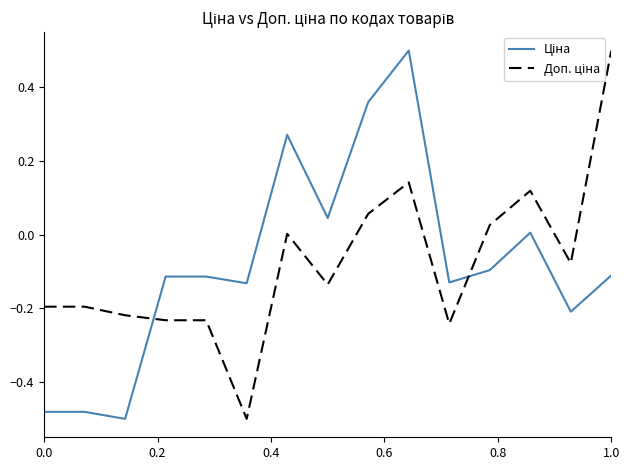

What is the greatest value displayed?

0.5